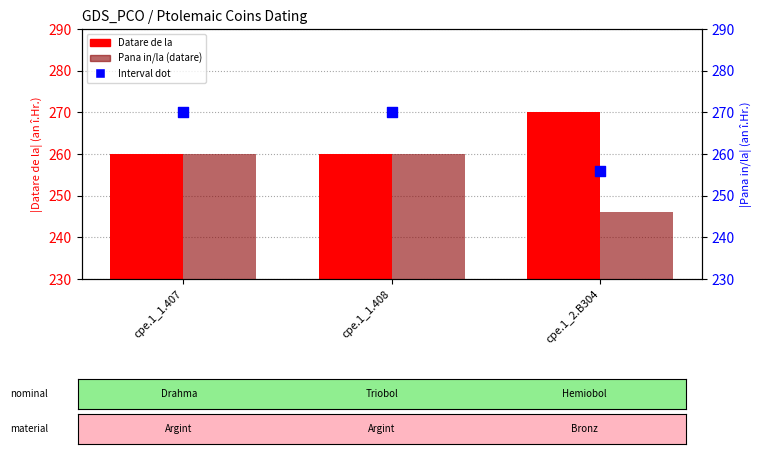

Which series has the largest total across all categories?

Interval dot